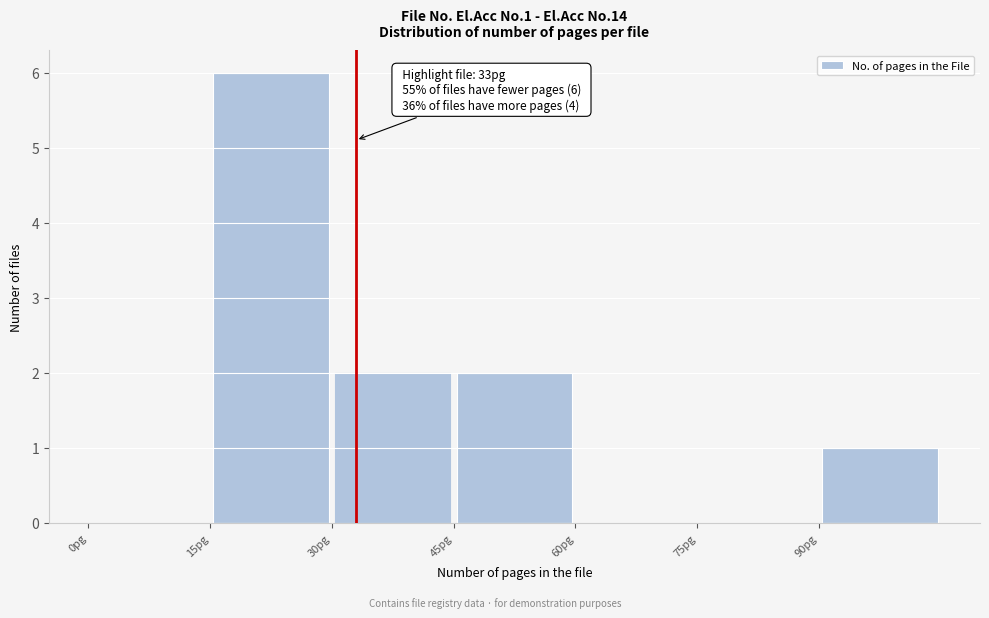

Which range on the x-axis has the tallest bar?

15 to 30